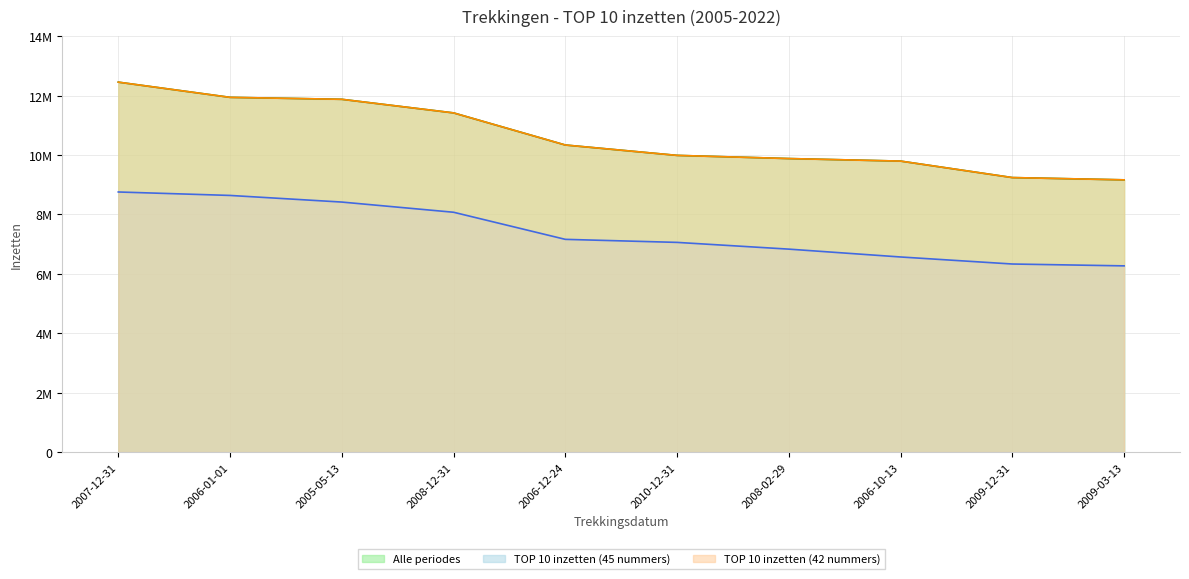

True or false: TOP 10 inzetten (42 nummers) and TOP 10 inzetten (45 nummers) intersect in this chart.

False